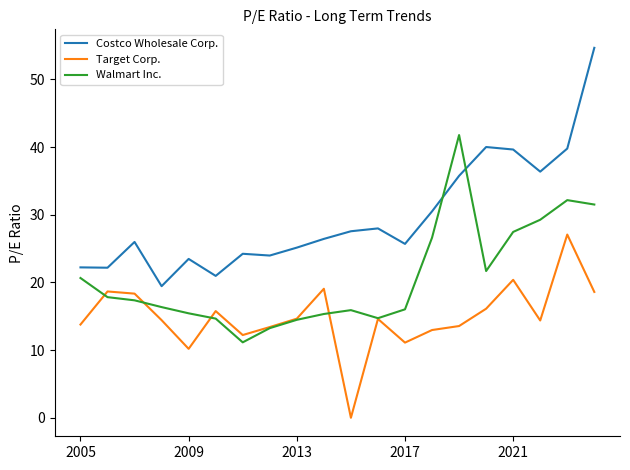

What is the sum of all Walmart Inc. values?

413.7